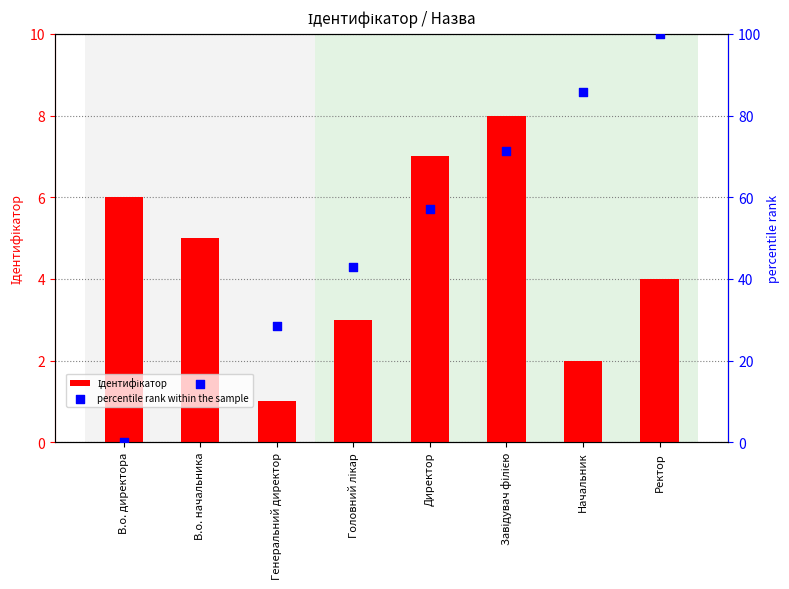

Is the value of Ідентифікатор at Завідувач філією greater than the value of percentile rank within the sample at Директор?

No